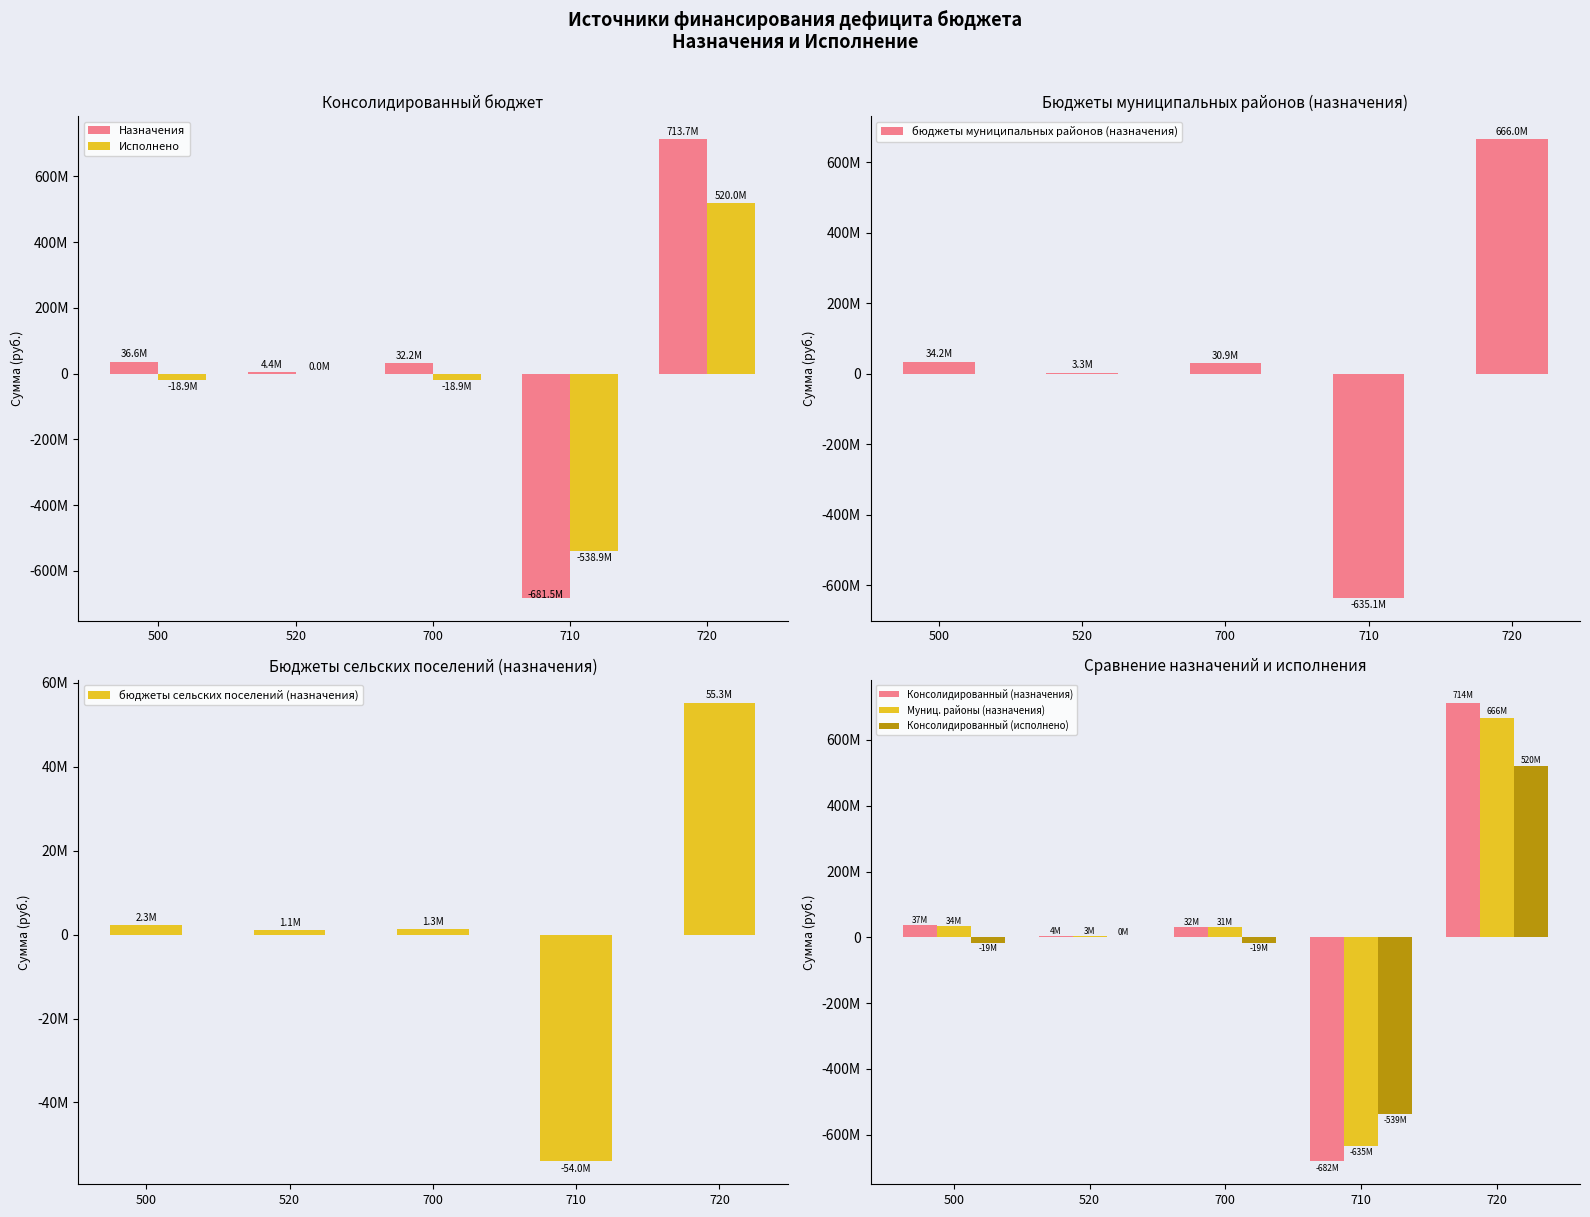

Reading left to right, extract all data points from this chart.

консолидированный бюджет (назначения): 500=36580127.7	520=4386735.0	700=32193392.7	710=-681511480.0	720=713704872.7
консолидированный бюджет (исполнено): 500=-18887655.5	520=0.0	700=-18887655.5	710=-538927134.1	720=520039478.7
бюджеты муниципальных районов (назначения): 500=34245730.7	520=3322225.0	700=30923505.7	710=-635122228.0	720=666045733.7
бюджеты сельских поселений (назначения): 500=2334397.0	520=1064510.0	700=1269887.0	710=-54030017.0	720=55299904.0